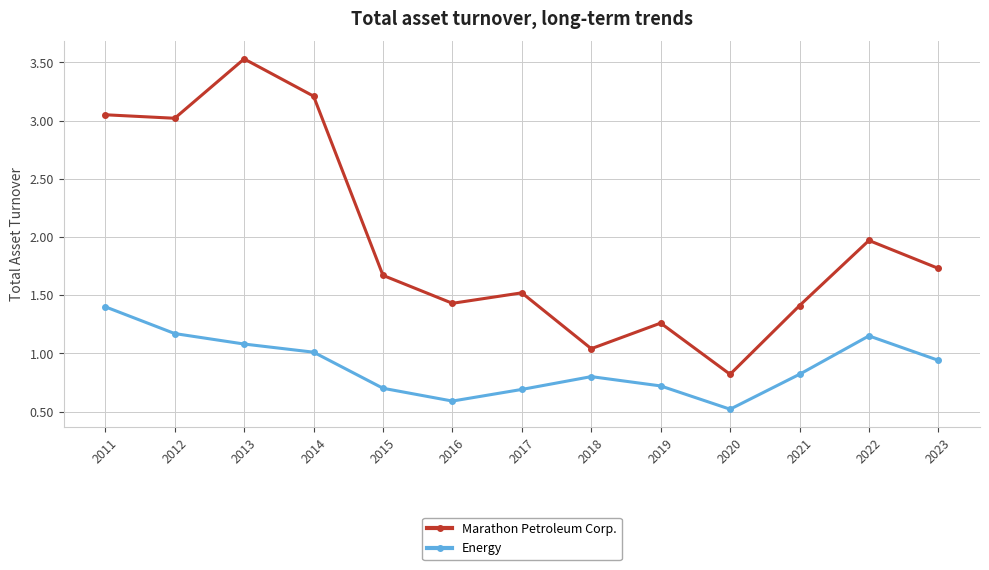

True or false: Marathon Petroleum Corp. and Energy intersect in this chart.

False